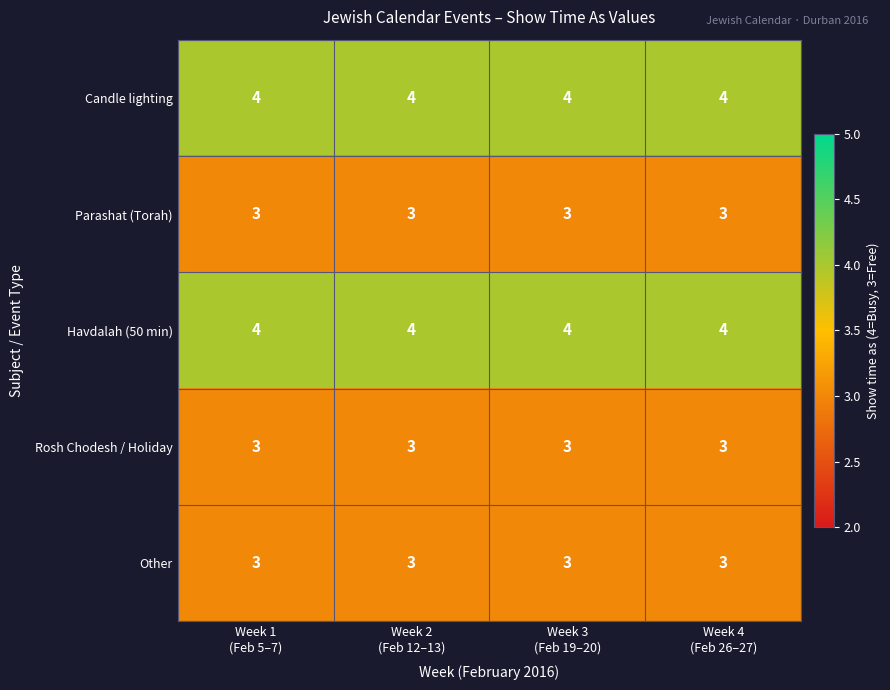

What is the smallest value displayed?

3